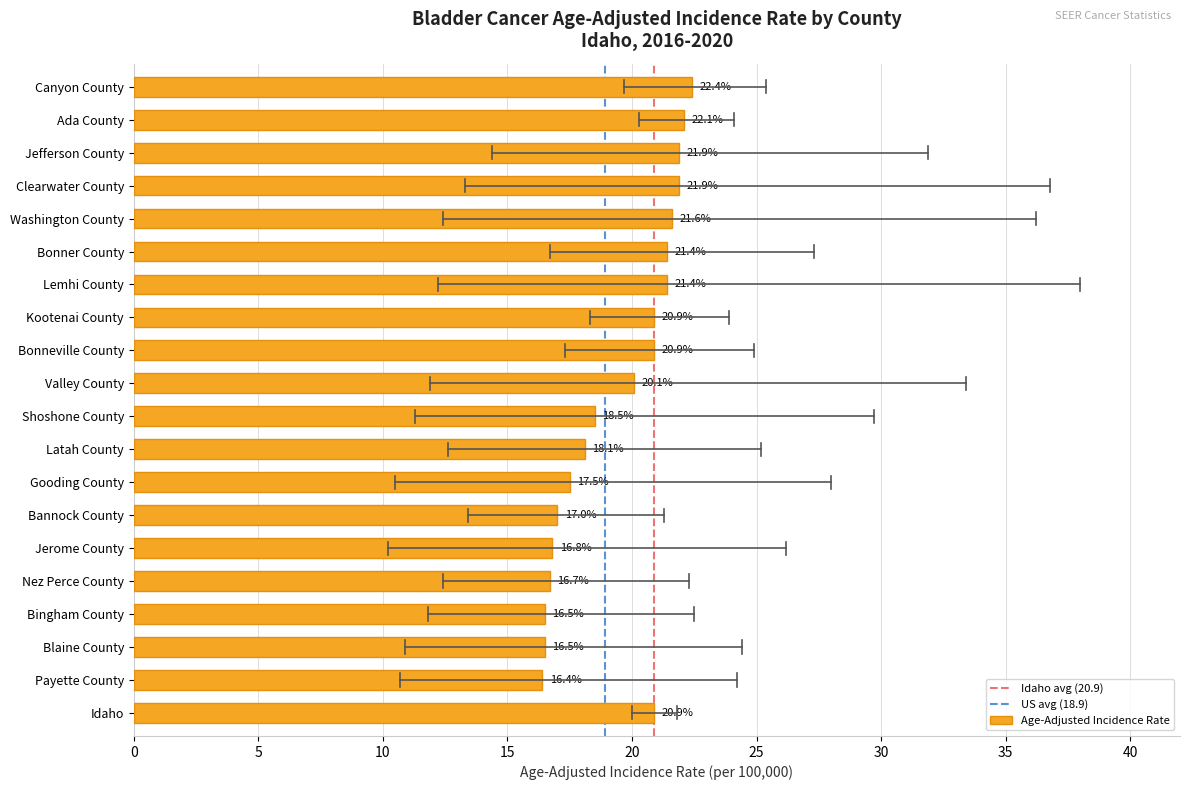

What is the sum of all values?

389.5